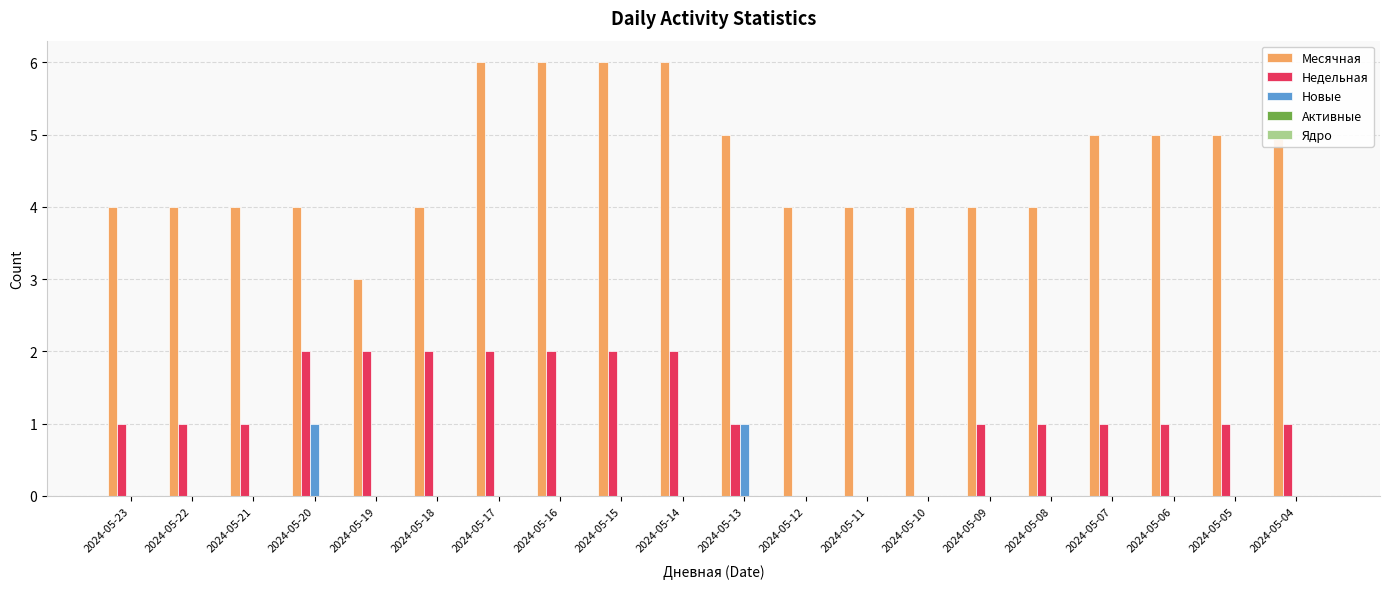

Is the value of Новые at 2024-05-04 greater than the value of Недельная at 2024-05-19?

No